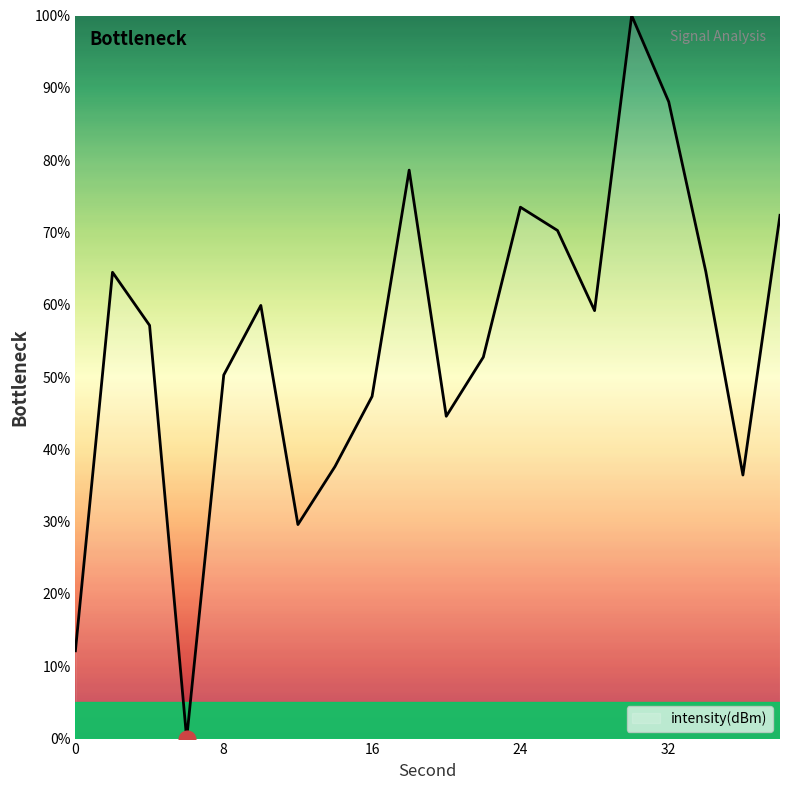

What is the greatest value displayed?

100.0